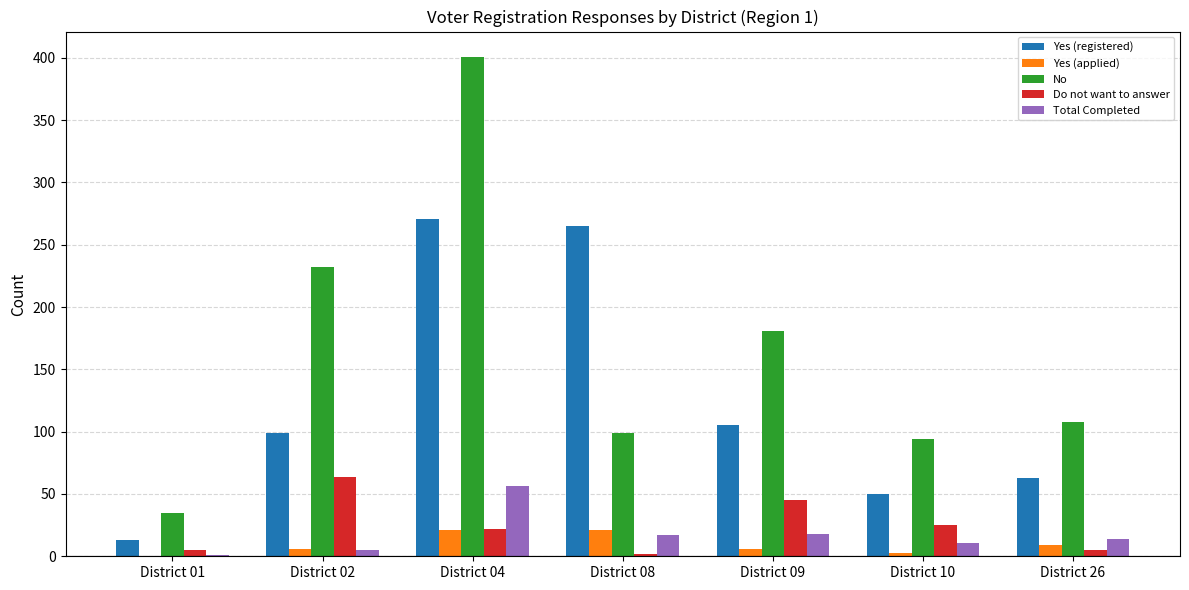

What is the maximum value for Yes (registered)?

271